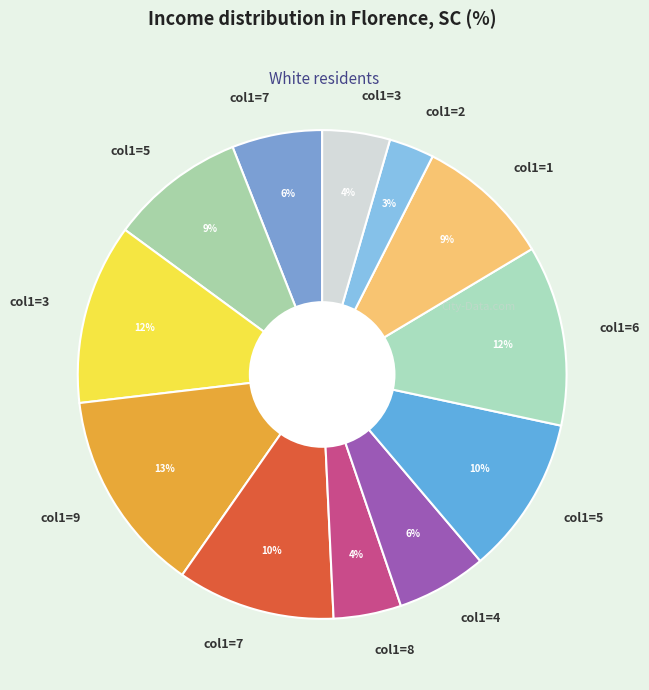

How many slices are in this pie chart?

12